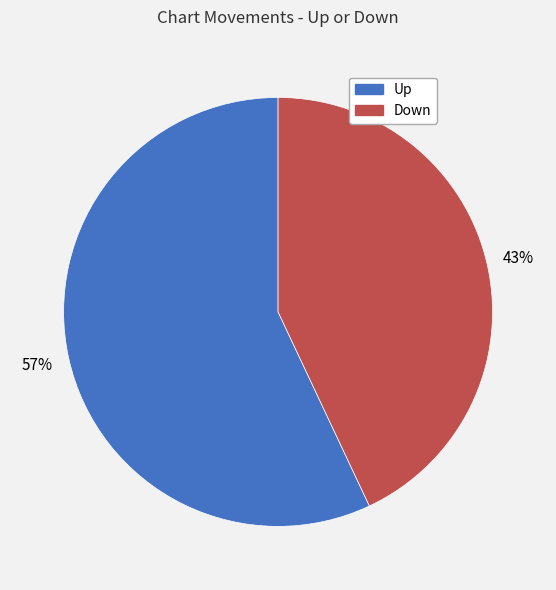

To the nearest percent, what is the average slice percentage?

50%